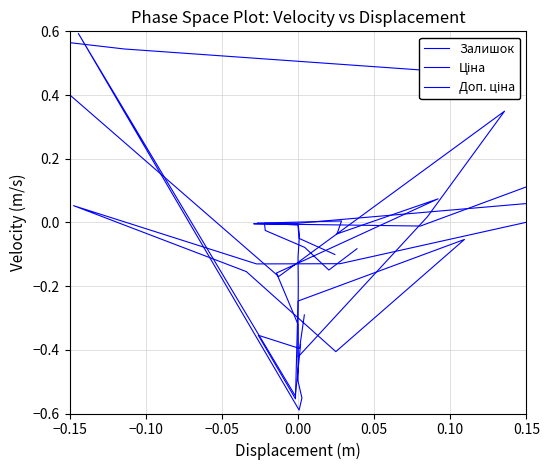

Which series has the widest spread of values?

Ціна